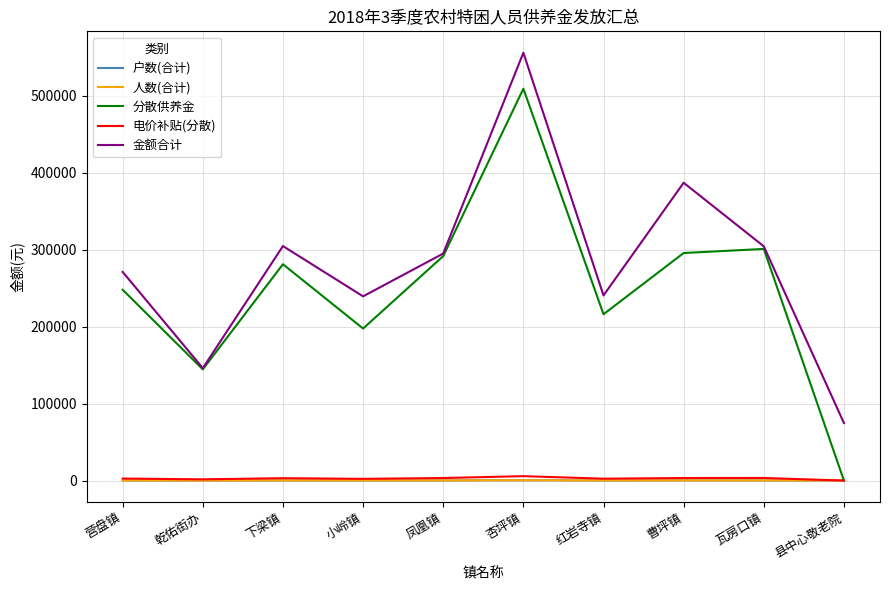

What is the difference between the maximum and minimum values in the 分散供养金 series?

508800